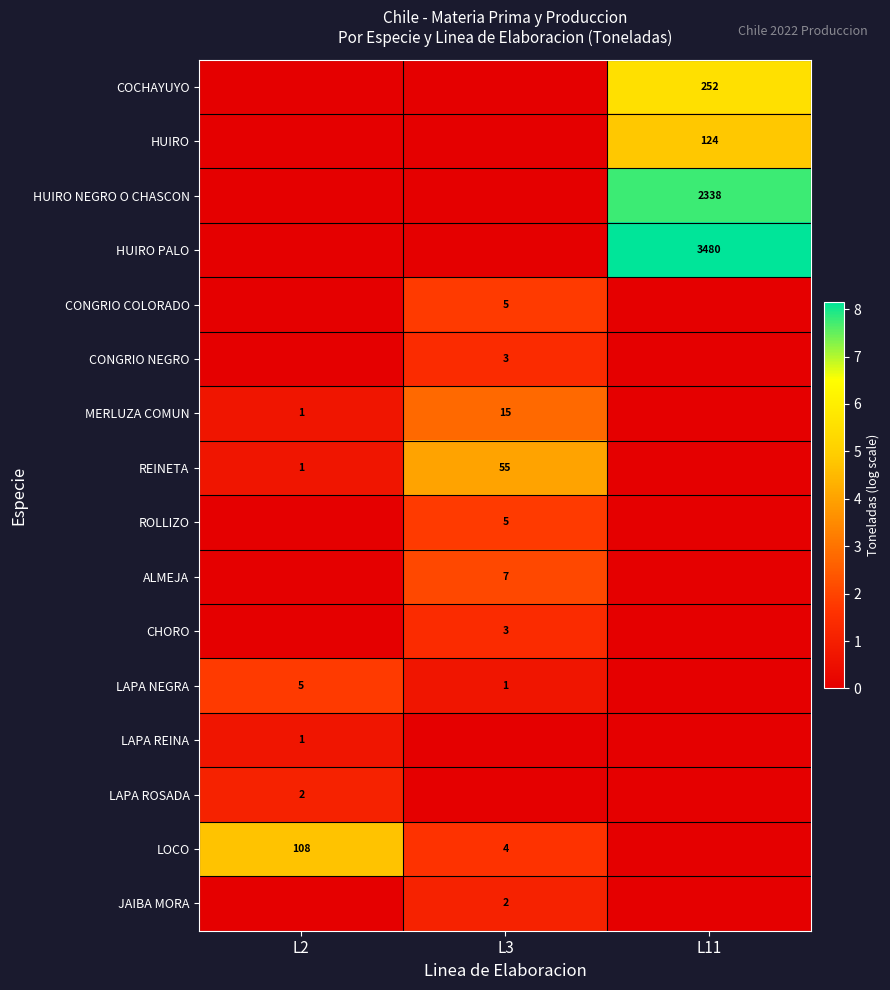

The value of LAPA ROSADA at L2 is 2. True or false?

True